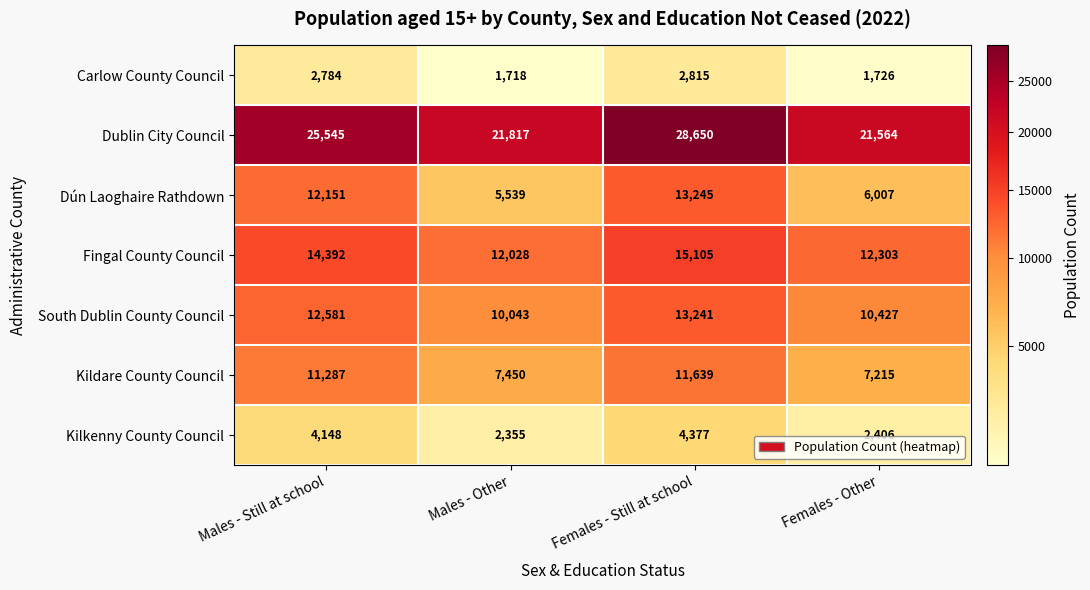

Which series has the largest total across all categories?

Dublin City Council